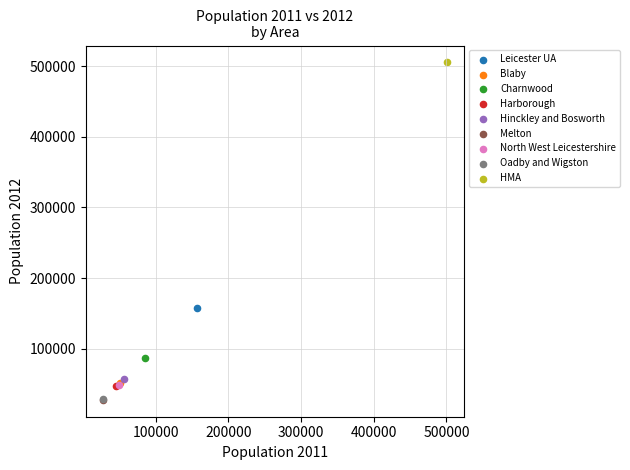

Which series reaches the maximum Y coordinate?

HMA